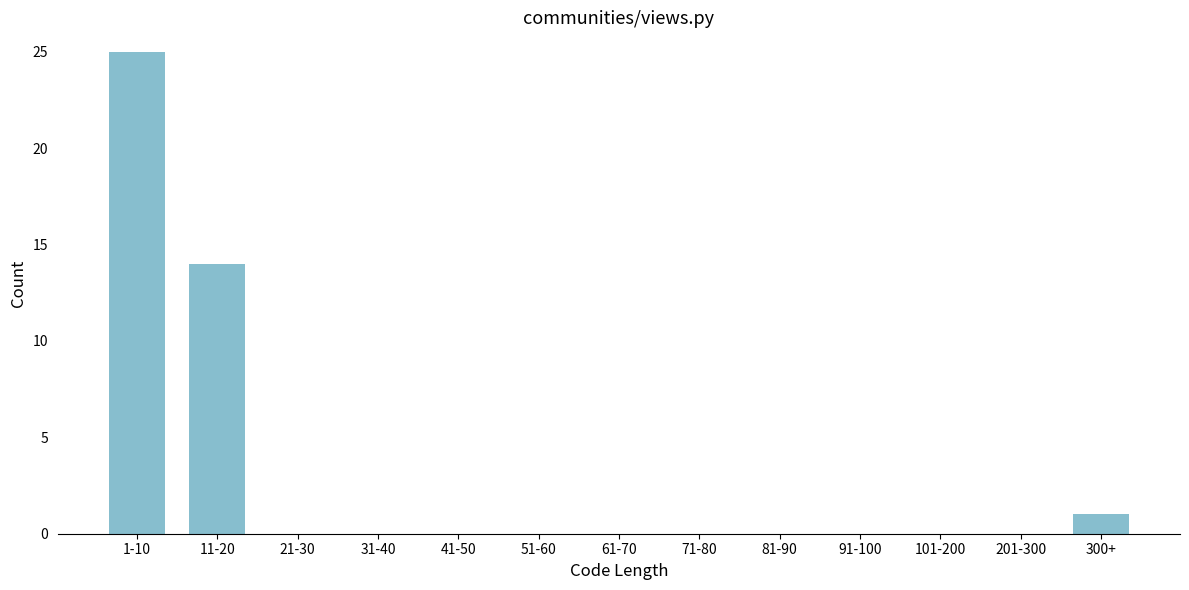

Reading left to right, list all the values displayed in this chart.

1-10=25	11-20=14	21-30=0	31-40=0	41-50=0	51-60=0	61-70=0	71-80=0	81-90=0	91-100=0	101-200=0	201-300=0	300+=1